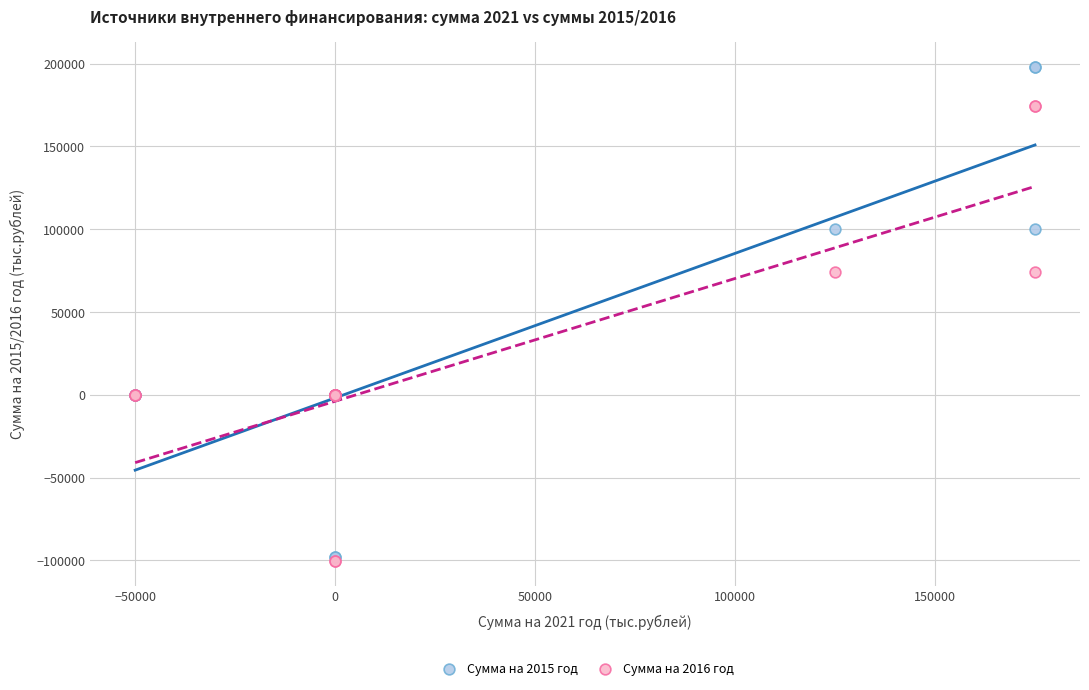

What are all the series names shown in the legend?

Сумма на 2015 год, Сумма на 2016 год